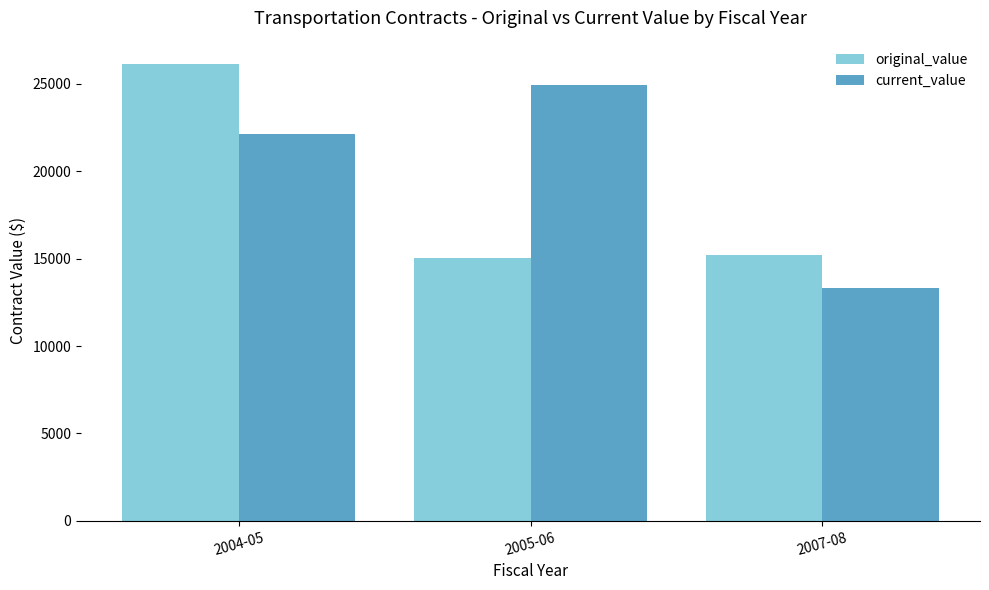

What is the difference between the maximum and minimum values in the original_value series?

11127.0